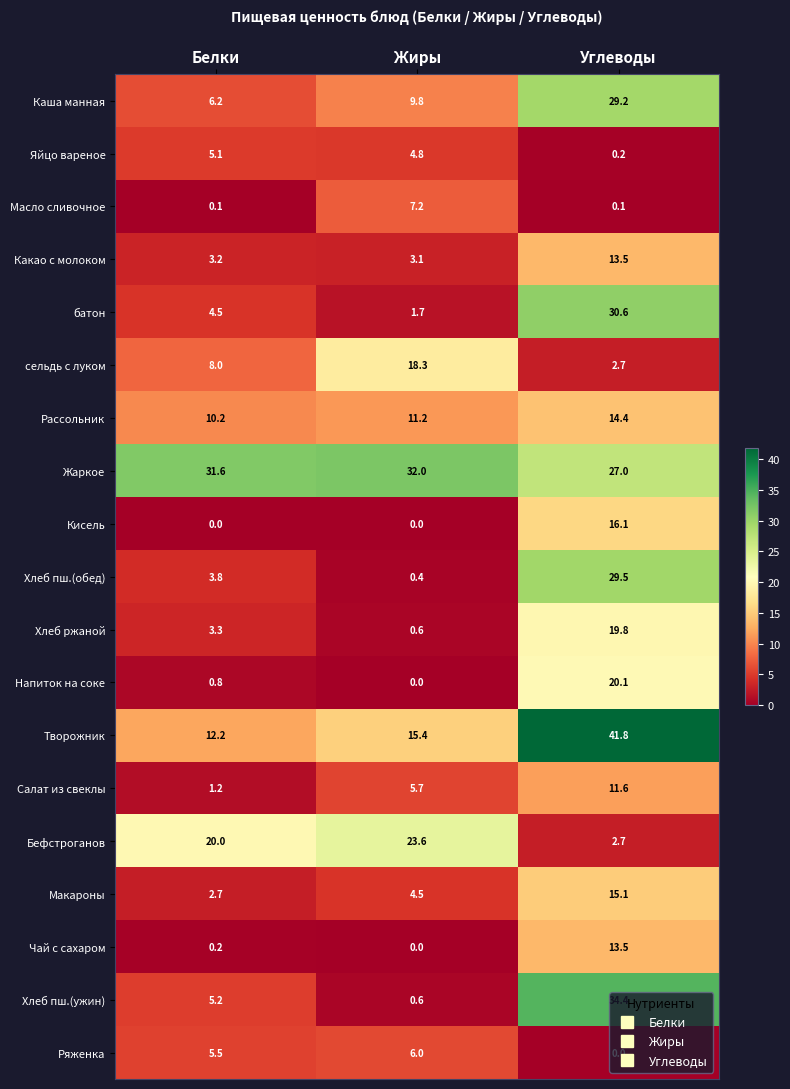

At which label does батон first exceed 4?

Белки